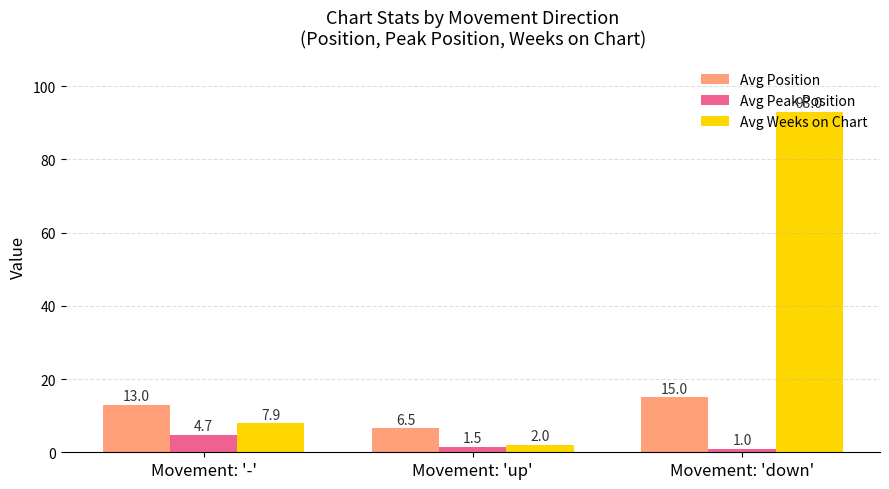

Reading left to right, transcribe all the data shown in this chart.

Avg Position: Movement: '-'=13.0	Movement: 'up'=6.5	Movement: 'down'=15.0
Avg Peak Position: Movement: '-'=4.7	Movement: 'up'=1.5	Movement: 'down'=1.0
Avg Weeks on Chart: Movement: '-'=7.9	Movement: 'up'=2.0	Movement: 'down'=93.0